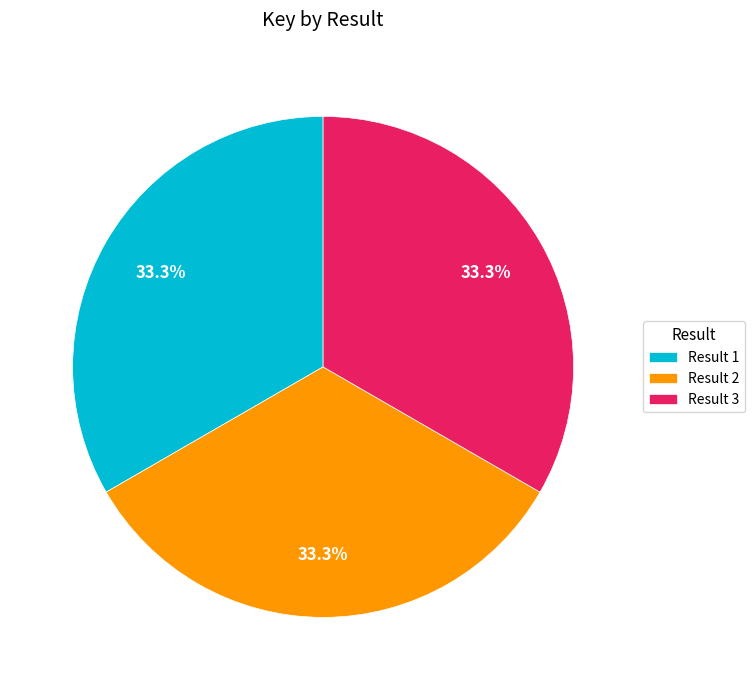

Is there any slice that represents more than half of the pie?

No